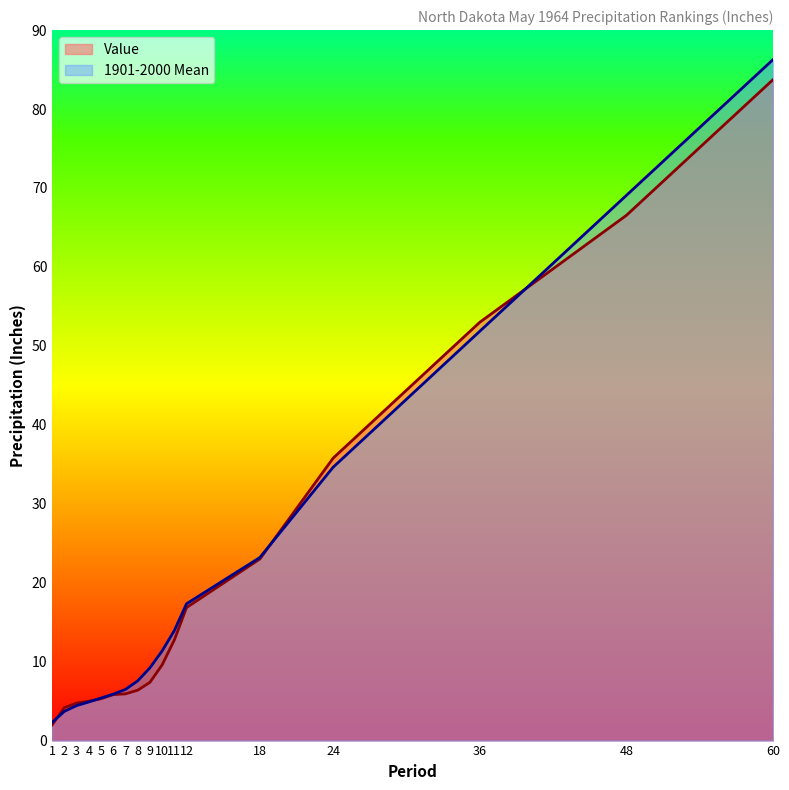

How many lines are shown in the chart?

2